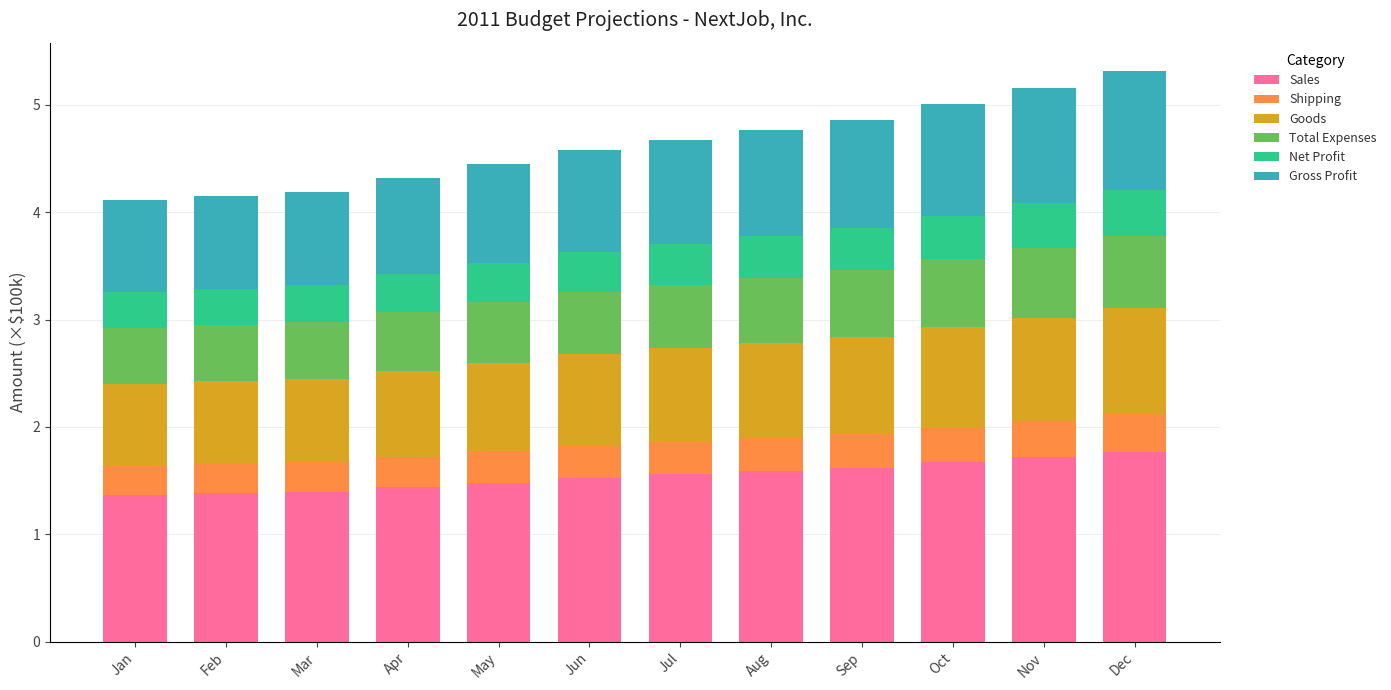

What is the maximum value for Sales?

1.8